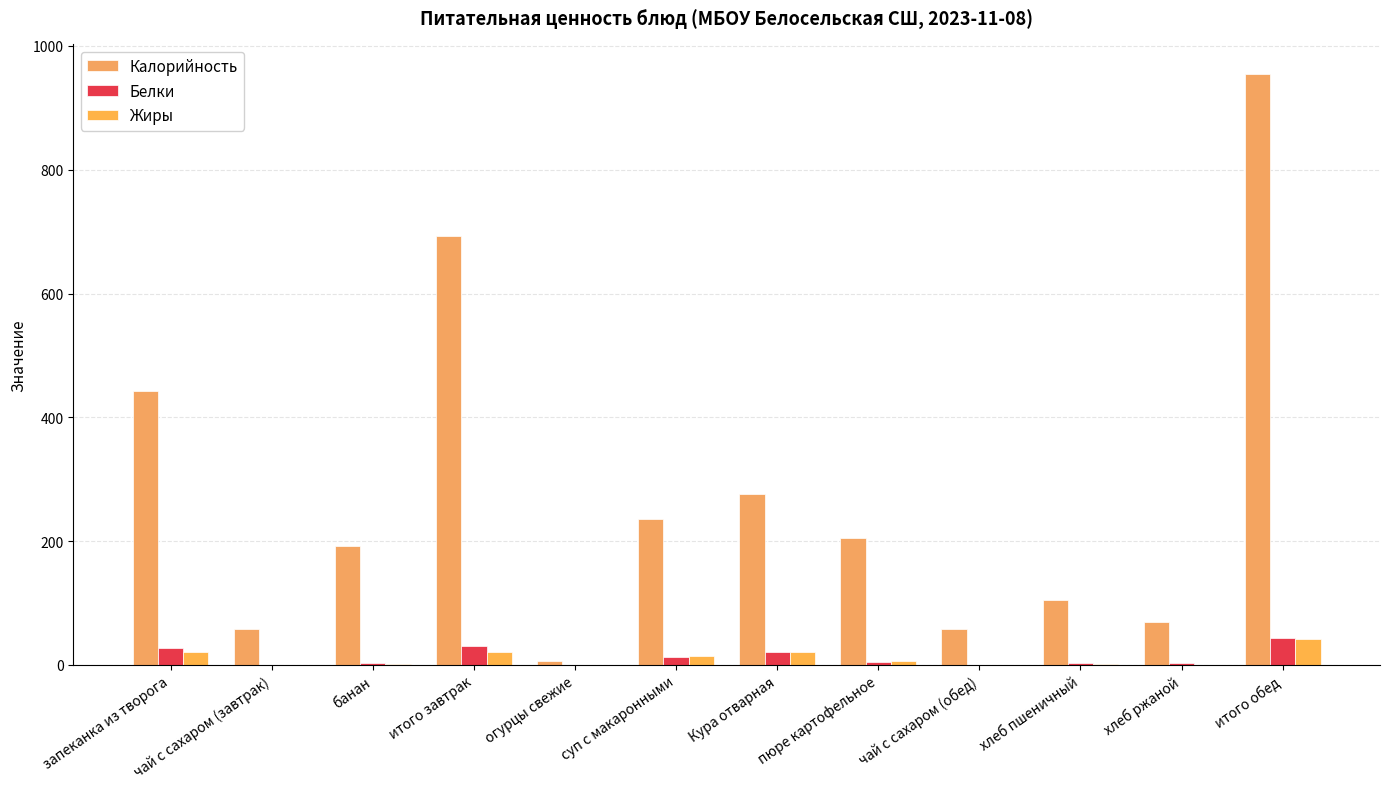

Reading left to right, transcribe all the data shown in this chart.

Калорийность: 443.0	57.2	192.0	692.2	6.6	235.4	275.6	205.6	57.2	104.8	69.6	954.8
Белки: 26.7	0.2	3.0	29.9	0.4	12.1	20.8	4.4	0.2	3.0	2.6	43.5
Жиры: 20.1	0.0	1.0	21.1	0.0	13.6	20.9	6.2	0.0	1.2	0.5	42.4